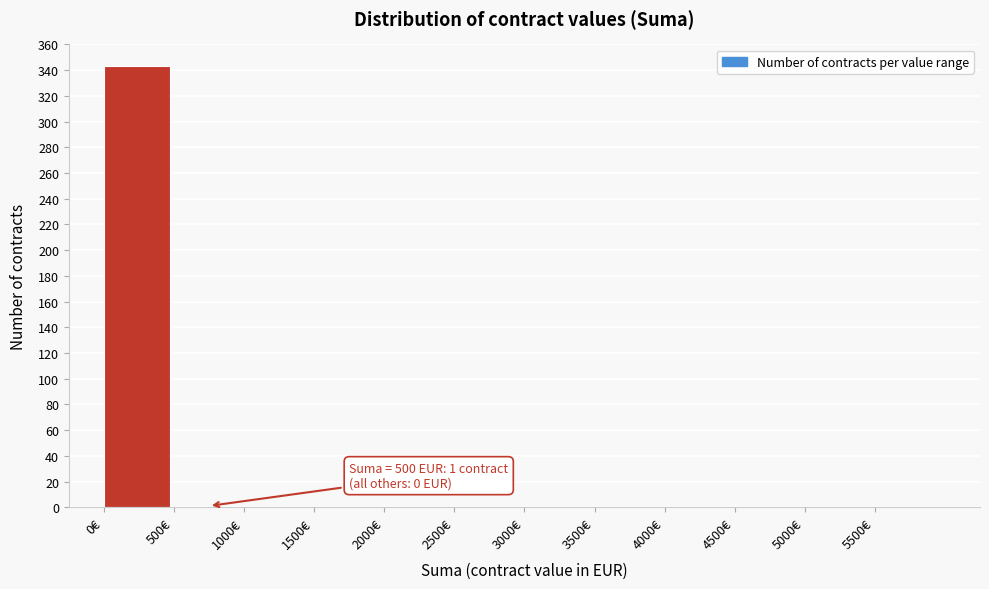

Over which range of the x-axis is the bar tallest?

0 to 500